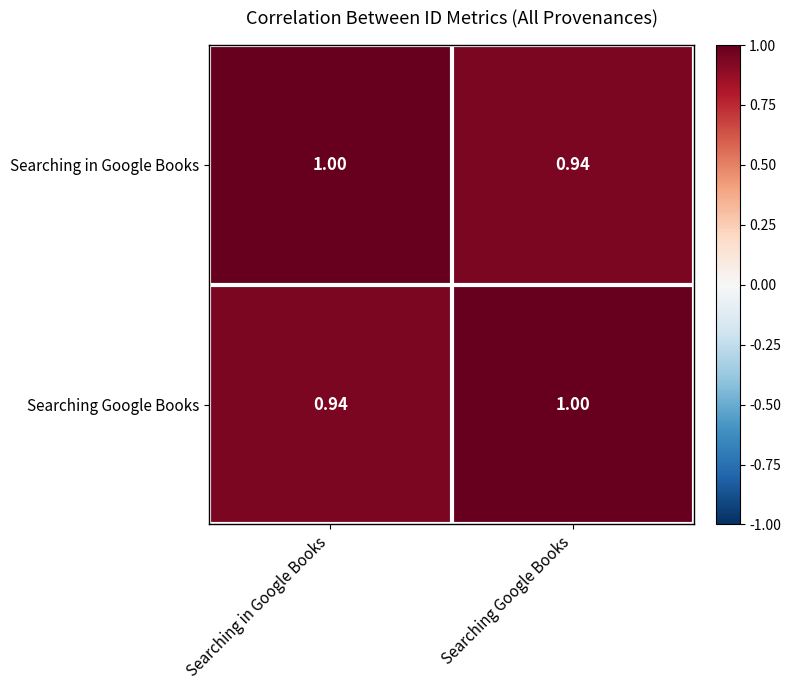

At Searching Google Books, list the series in order from smallest to largest.

Searching in Google Books, Searching Google Books